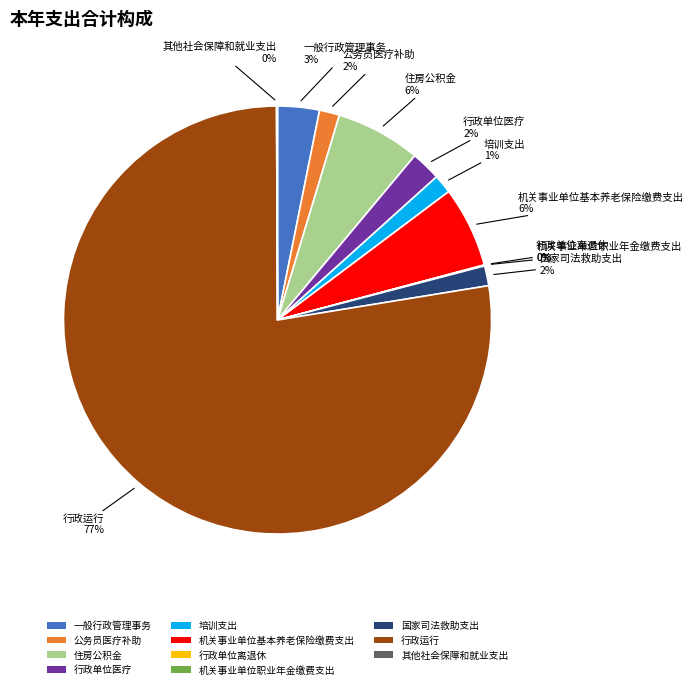

What percentage is the 培训支出 slice, to the nearest percent?

1%